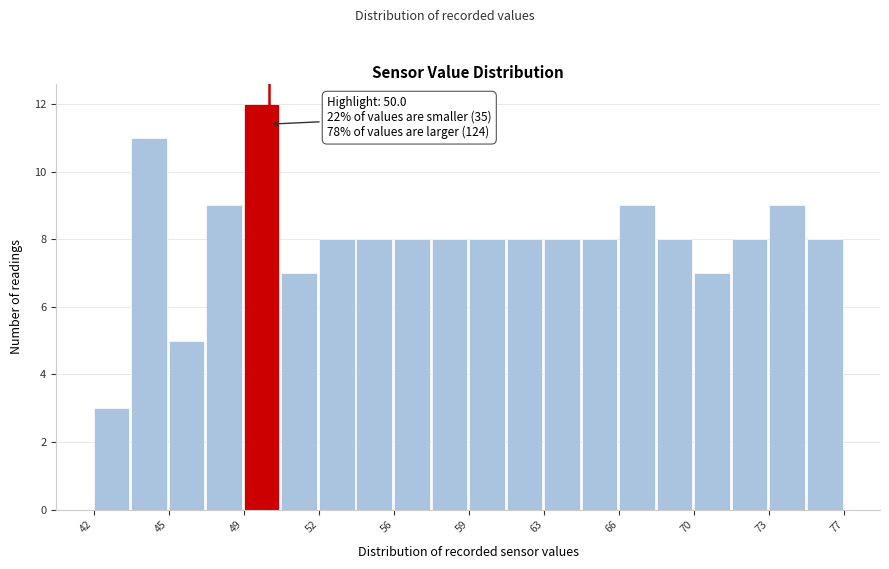

Around what value on the x-axis is the tallest bar? Give the approximate position of its centre, as read against the axis.

49.5